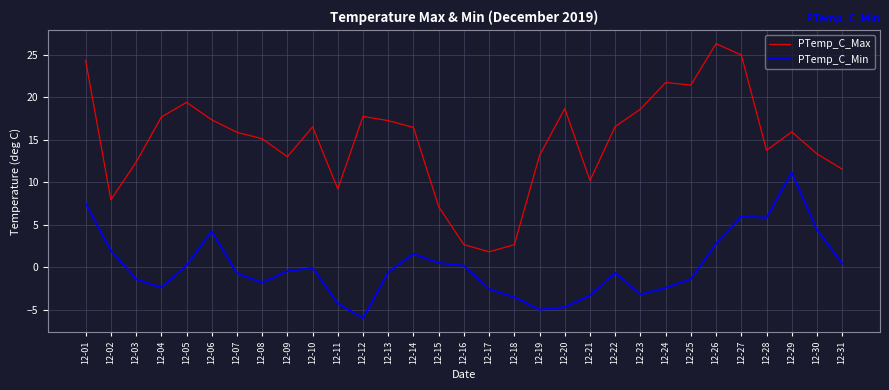

How many interior local valleys does the PTemp_C_Max series have?

7